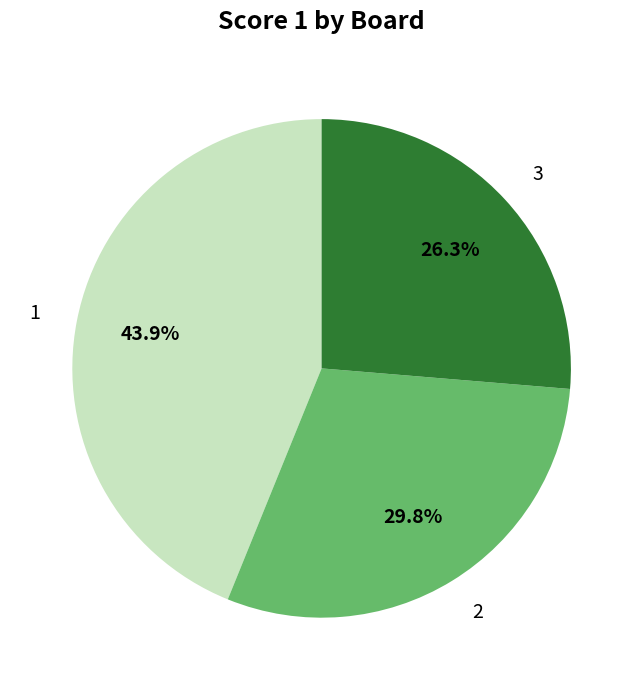

How many segments does this pie chart have?

3